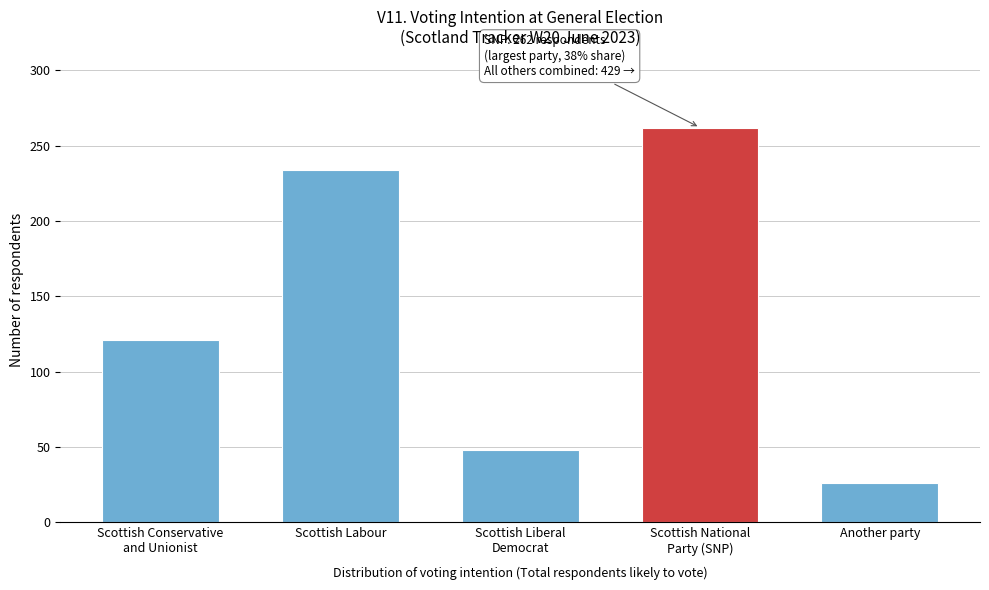

Reading left to right, extract all data points from this chart.

121	234	48	262	26